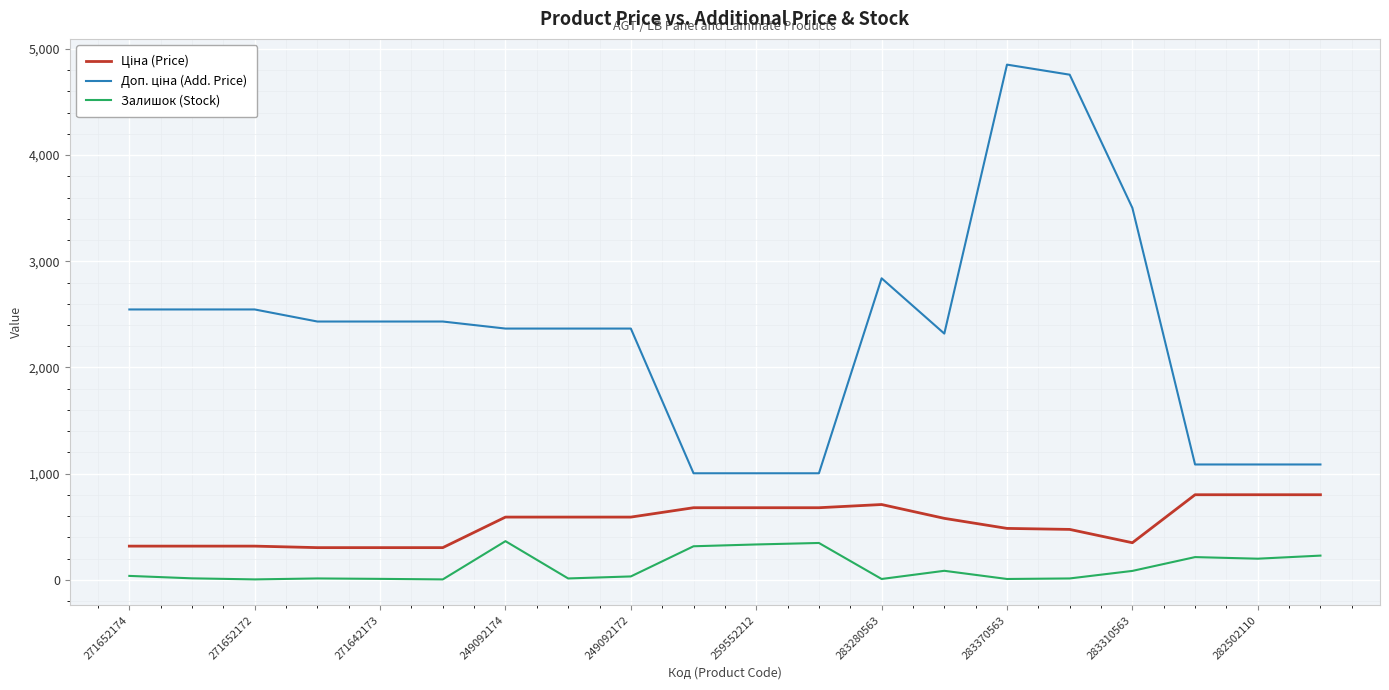

What is the maximum value shown in the chart?

4851.4